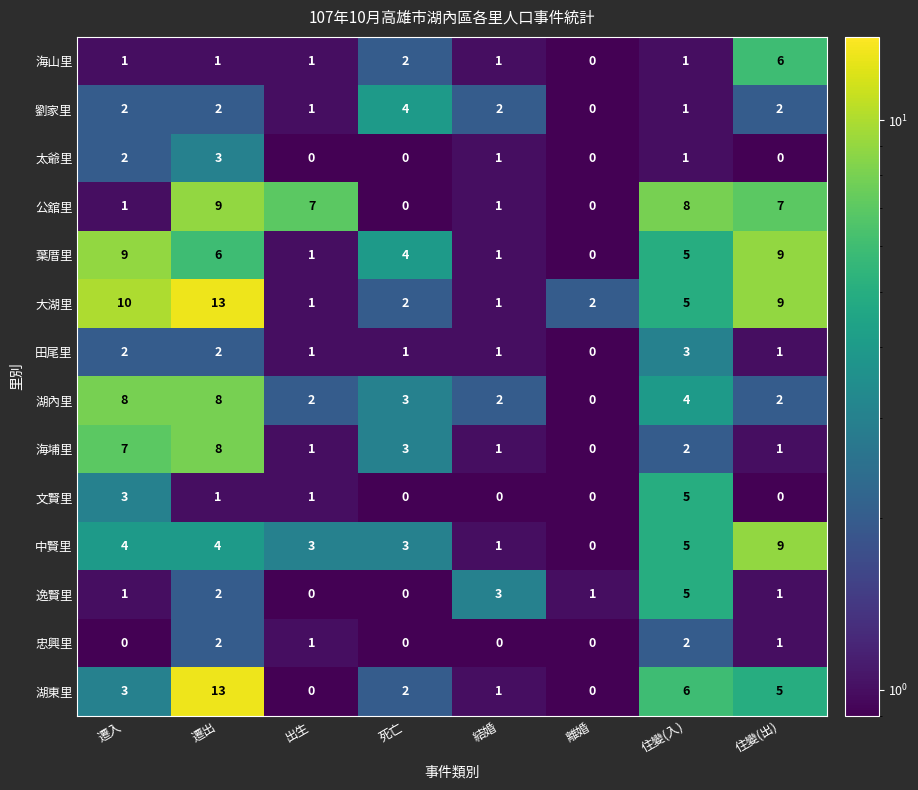

What is the difference between the highest and lowest values at 遷入?

10